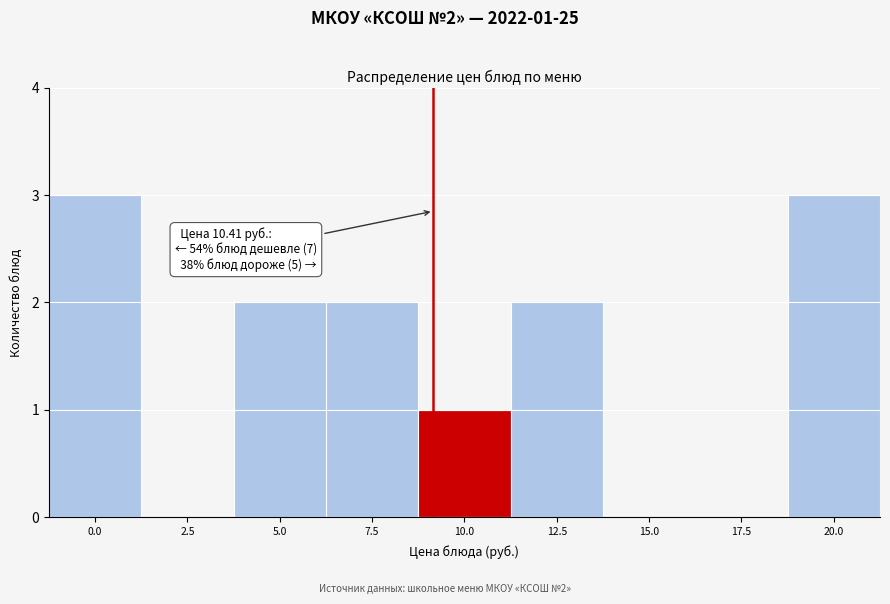

Reading left to right, transcribe all the data shown in this chart.

0.0=3	2.5=0	5.0=2	7.5=2	10.0=1	12.5=2	15.0=0	17.5=0	20.0=3